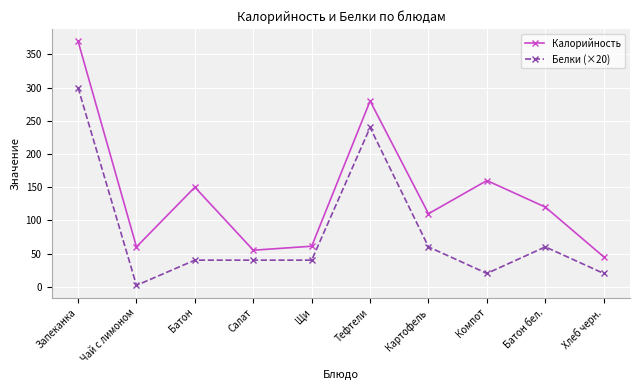

How many values in the Белки (×20) series are below 40?

3